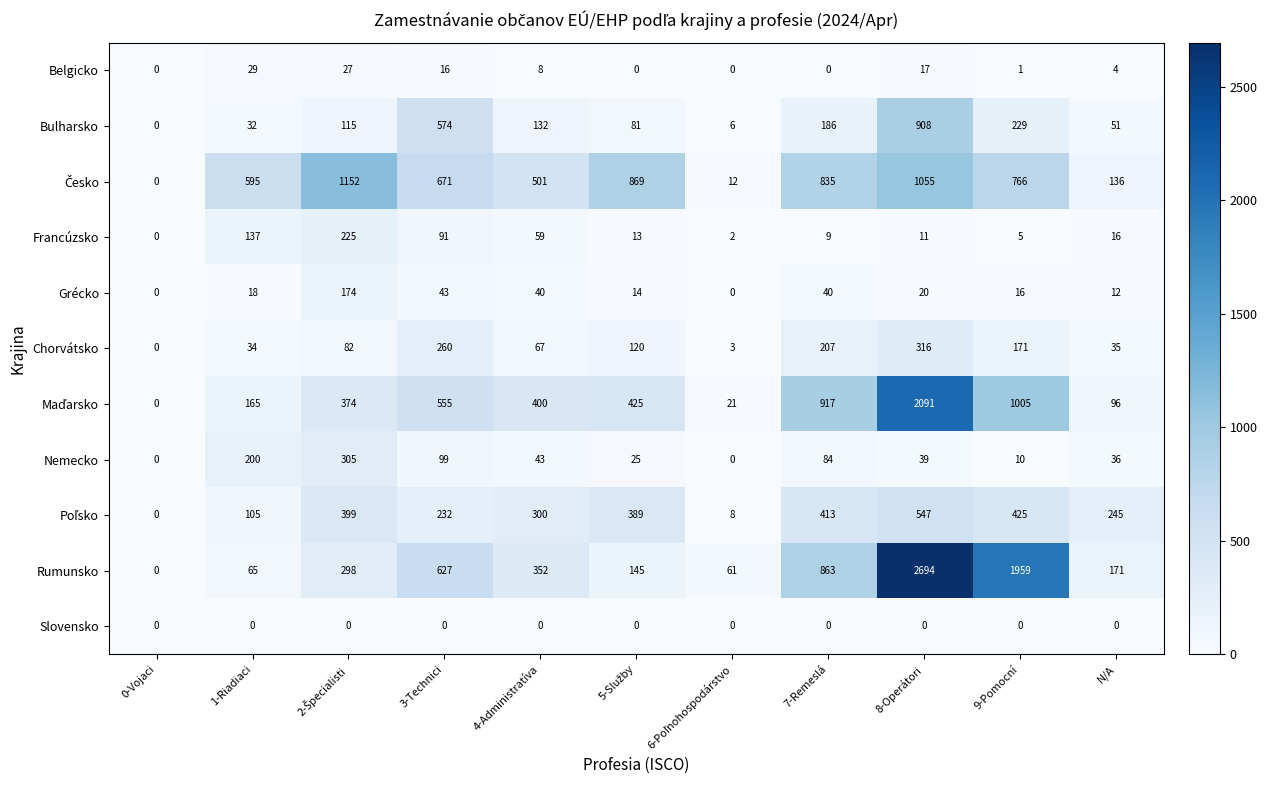

What is the difference between the highest and lowest values at 4-Administratíva?

501